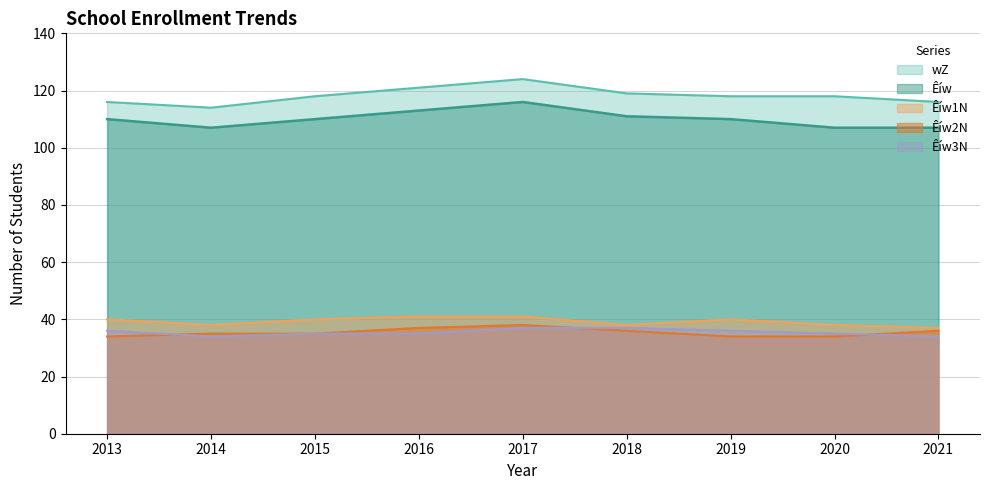

What is the difference between the maximum and minimum values in the Êíw2N series?

4